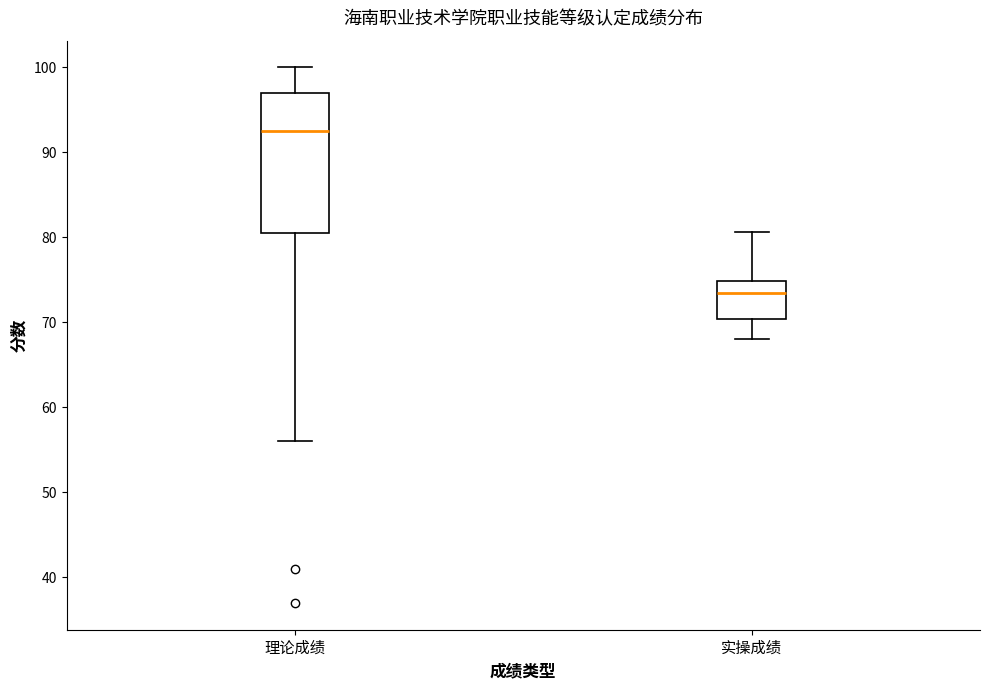

Where is the lower edge of the box for 理论成绩 on the y-axis? The values are not printed on the chart, so give them approximately, as read against the axis.

81